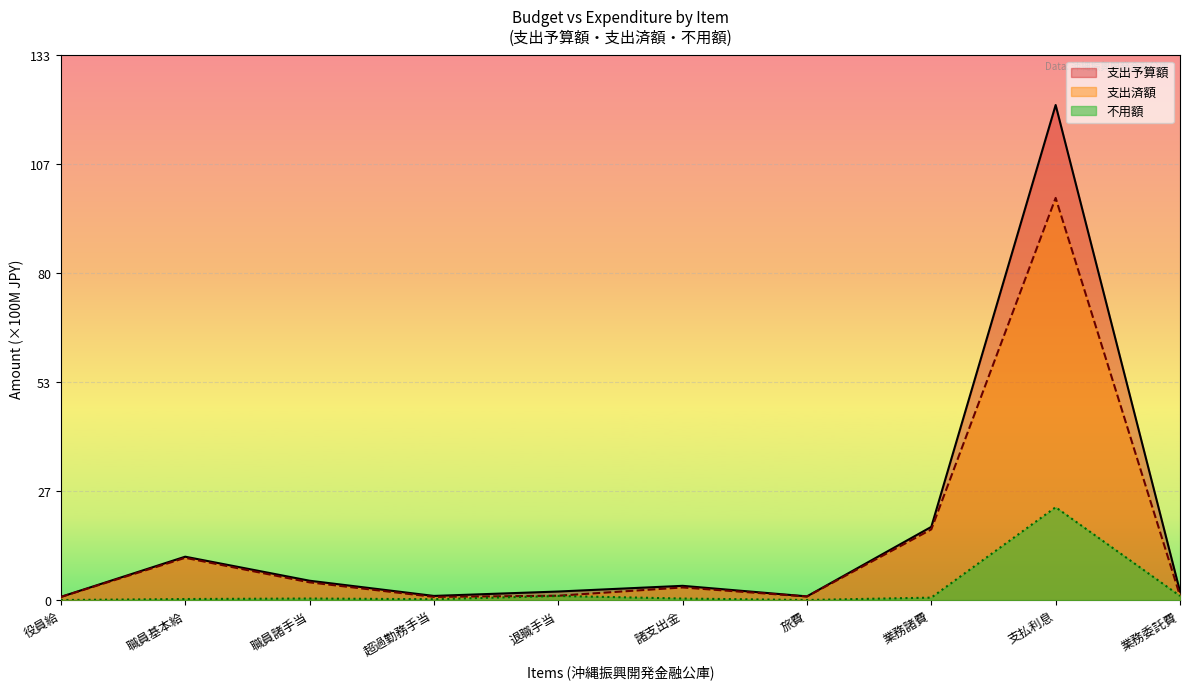

How many interior local valleys does the 支出予算額 series have?

2